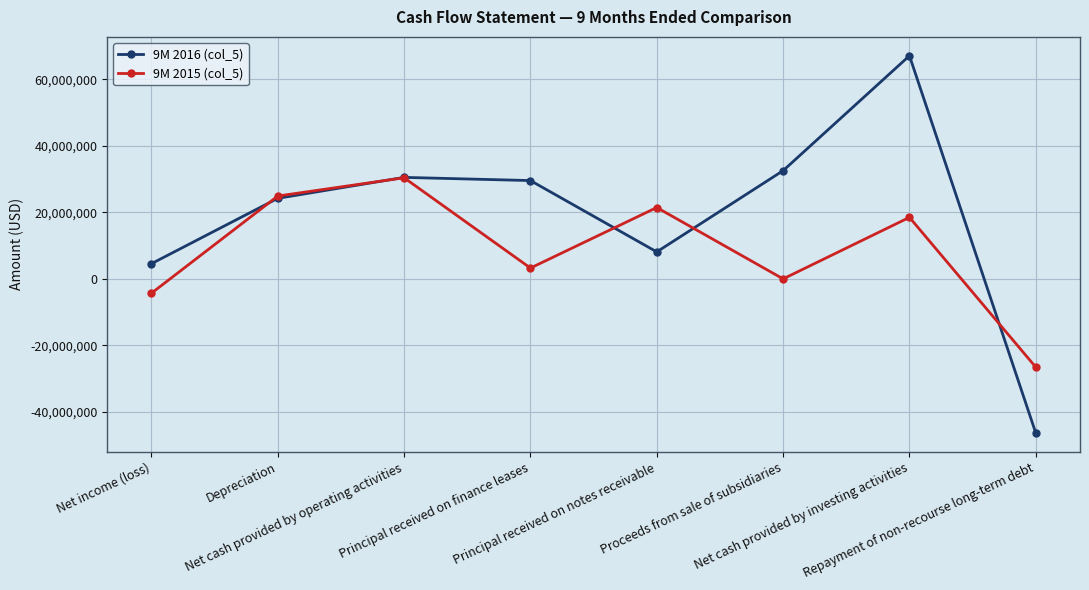

Between Net income (loss) and Net cash provided by operating activities, which series saw the biggest shift?

9M 2015 (col_5)